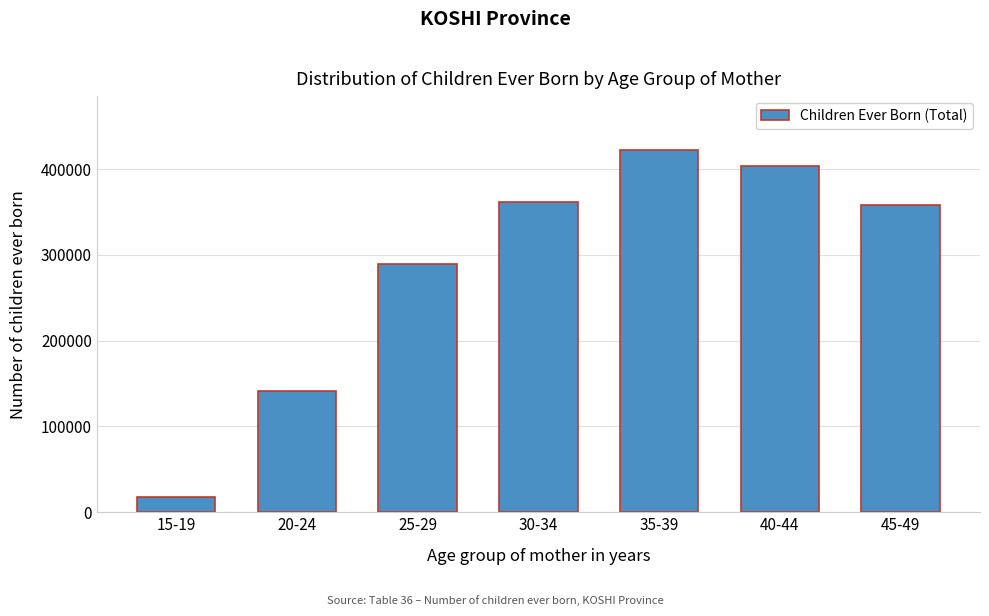

Reading left to right, list all the values displayed in this chart.

17451	140909	289220	362099	421720	403569	358452